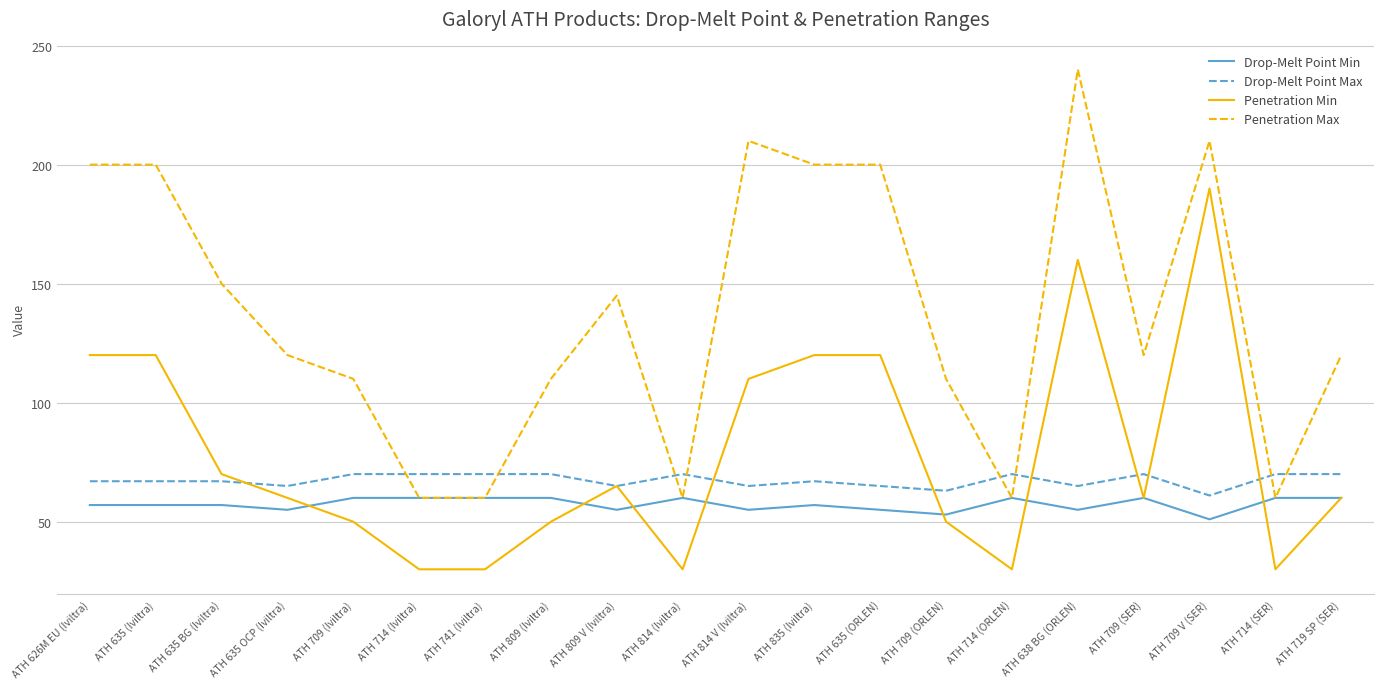

True or false: Penetration Max and Penetration Min intersect in this chart.

False